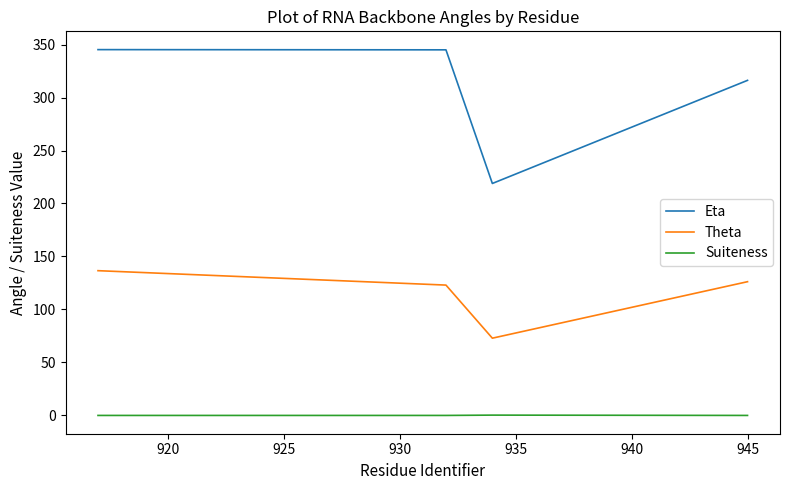

Count the Suiteness values in the range 0 to 1.

4